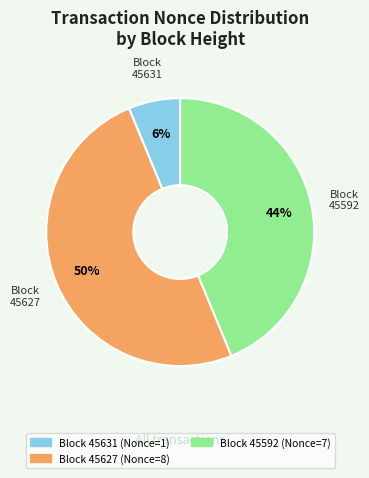

True or false: 45631 accounts for 6% of the total.

True